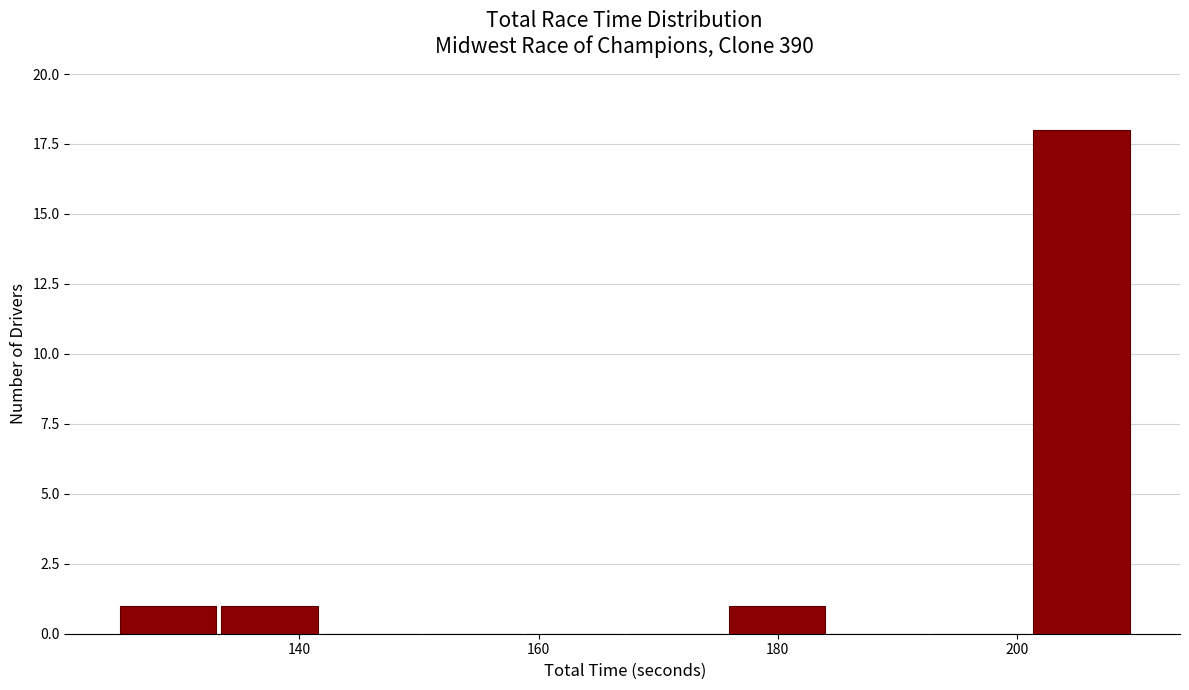

Reading left to right, transcribe this chart: for each bar, give the range it covers on the x-axis and its height. Neither the bar edges nor the heights are printed on the chart, so give them approximately, as read against the axes.

126 to 134: 1
134 to 142: 1
142 to 150: 0
150 to 158: 0
158 to 168: 0
168 to 176: 0
176 to 184: 1
184 to 192: 0
192 to 202: 0
202 to 210: 18